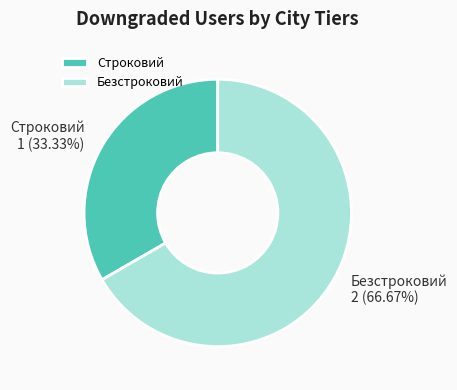

How many segments does this pie chart have?

2